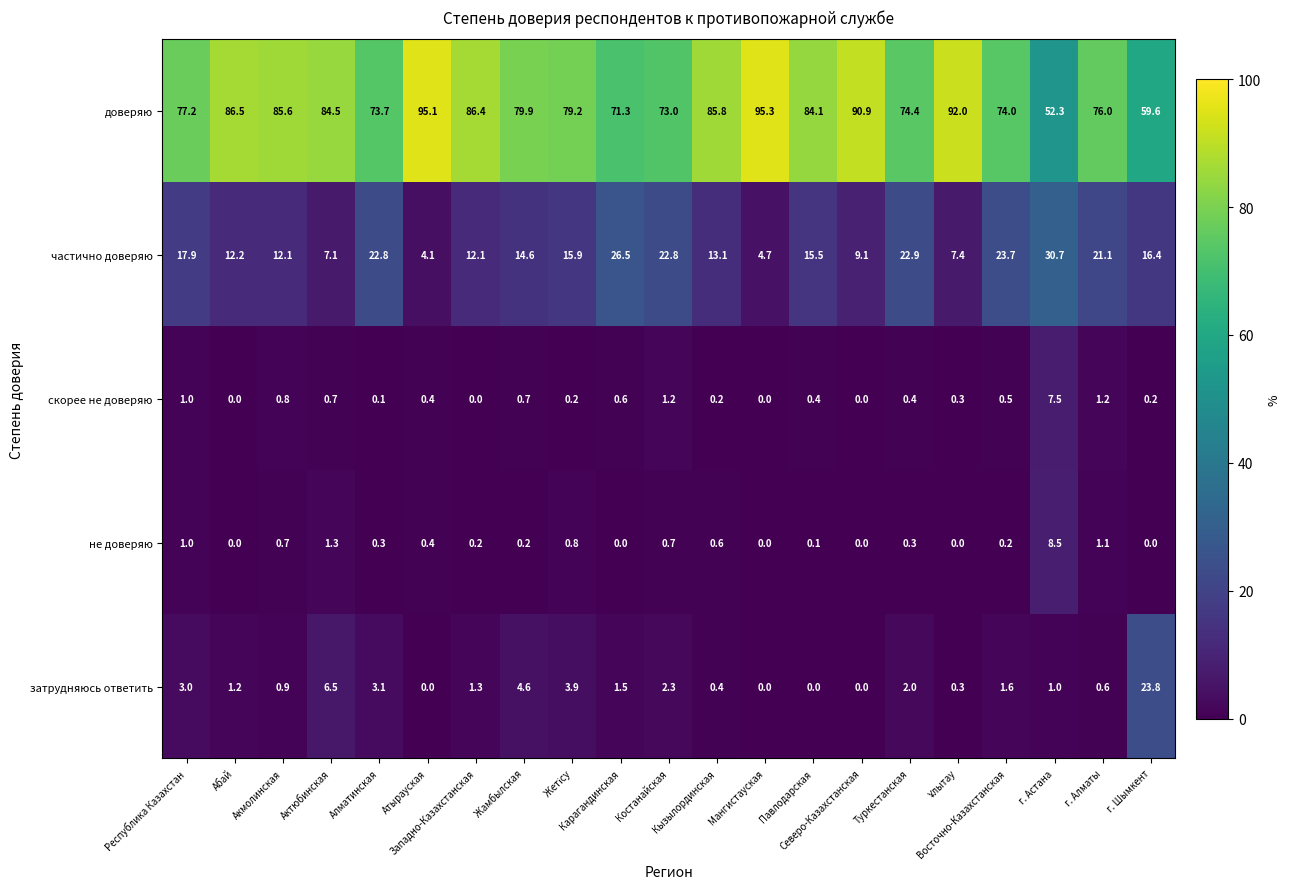

At how many categories does at least one series exceed 48?

21